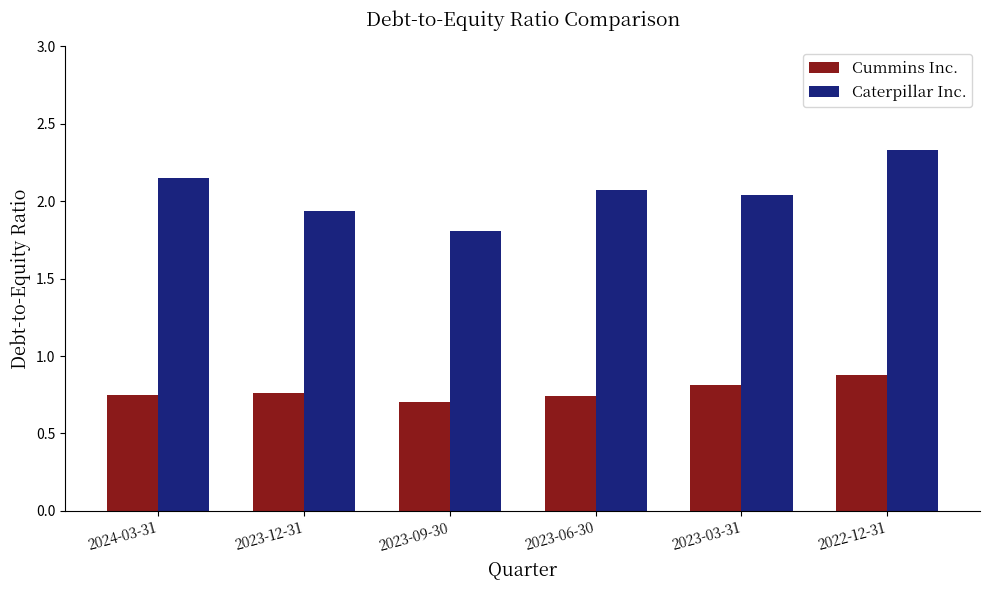

Which label corresponds to the largest value in the chart?

2022-12-31